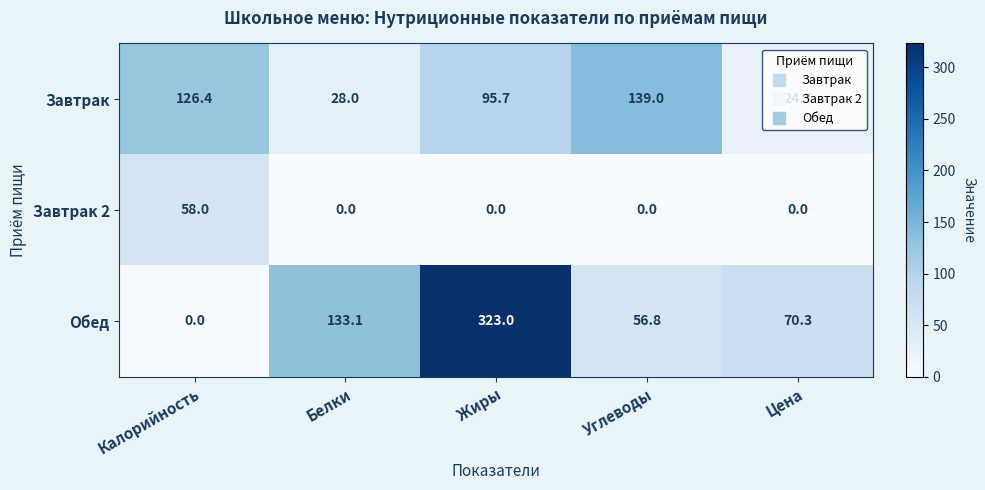

Count the number of data series in this chart.

3